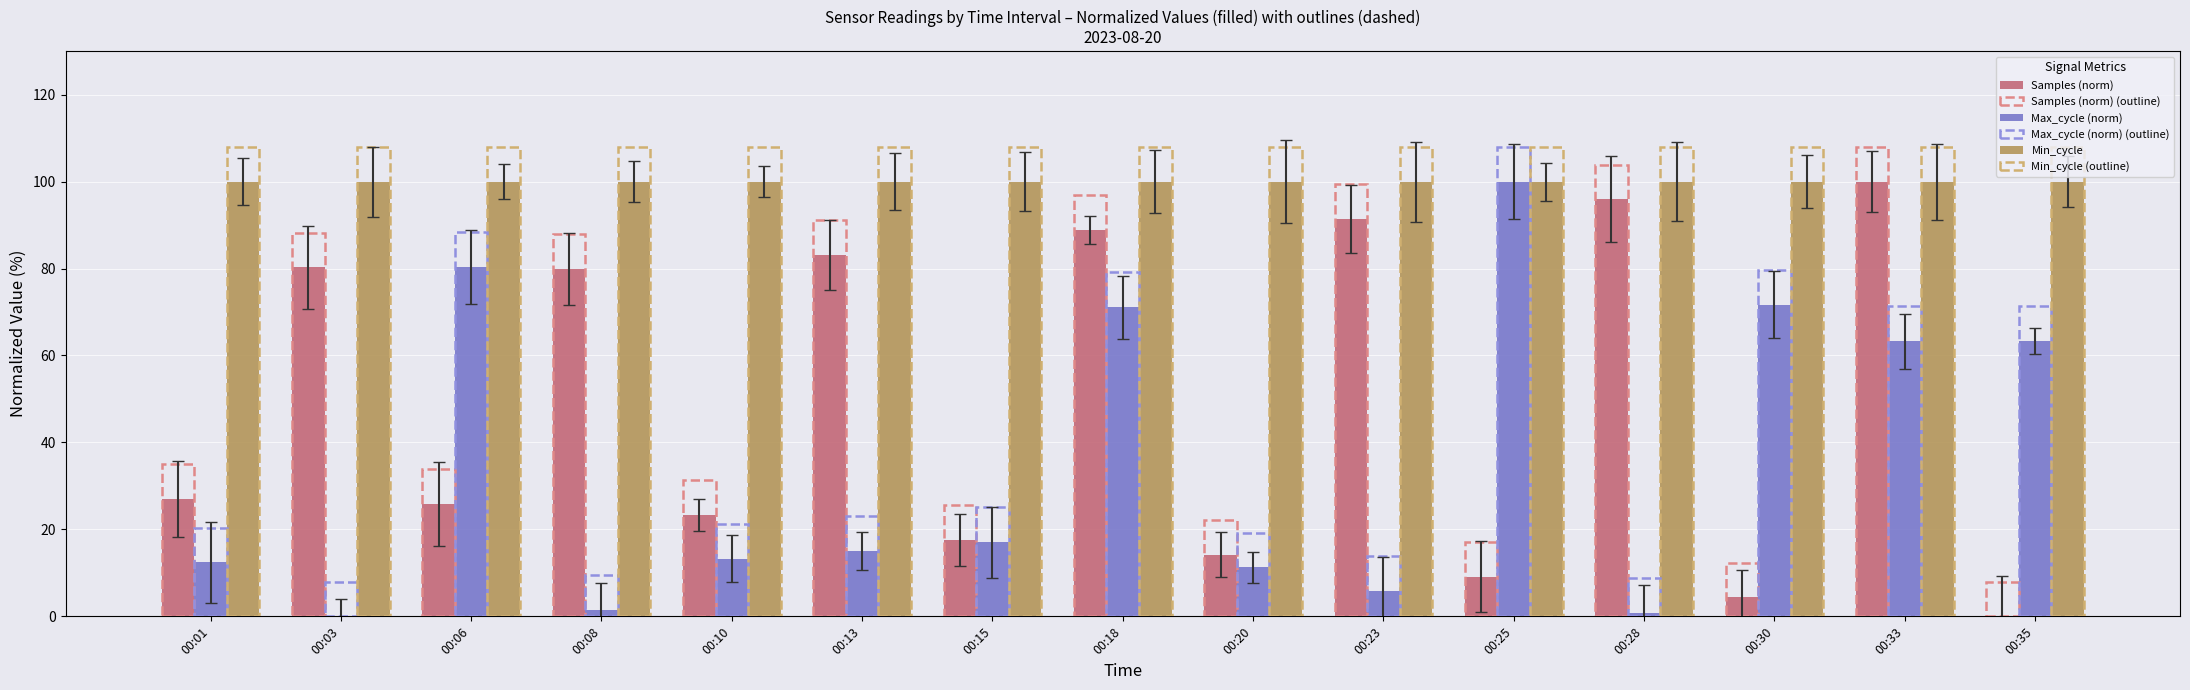

List the labels in order of Max_cycle (norm) value, smallest first.

00:03, 00:28, 00:08, 00:23, 00:20, 00:01, 00:10, 00:13, 00:15, 00:33, 00:35, 00:18, 00:30, 00:06, 00:25